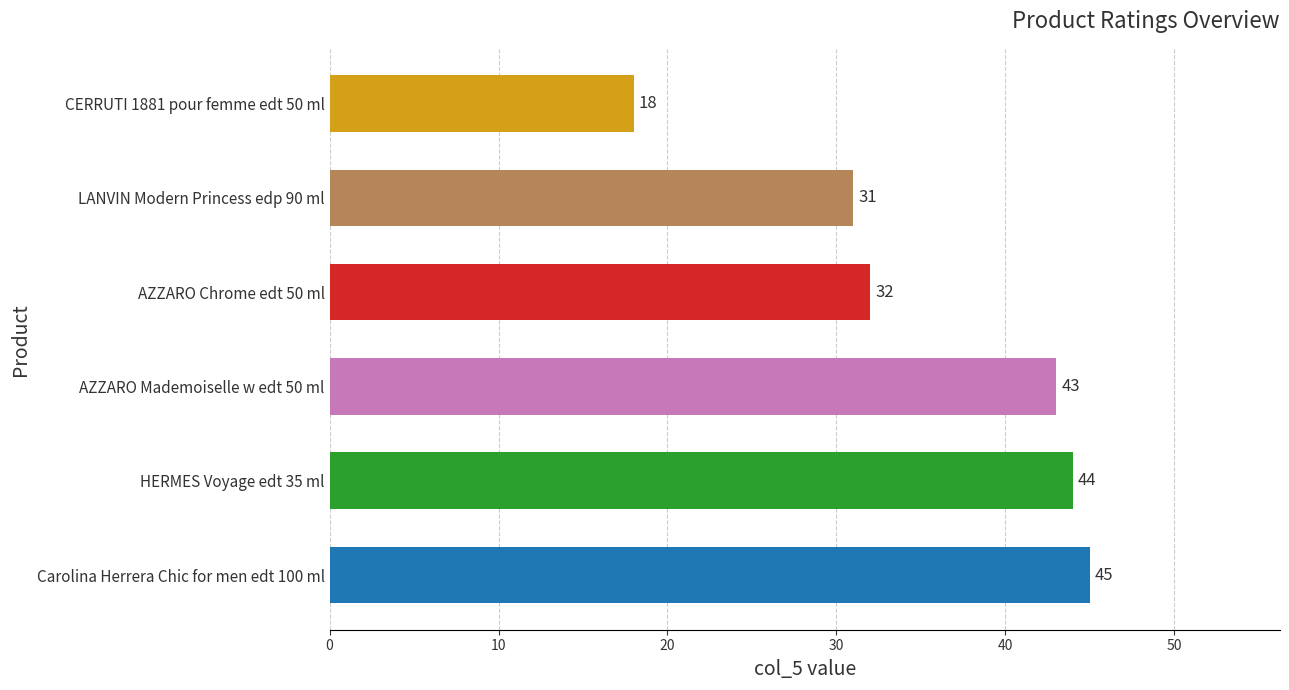

The value at CERRUTI 1881 pour femme edt 50 ml is 5. True or false?

False